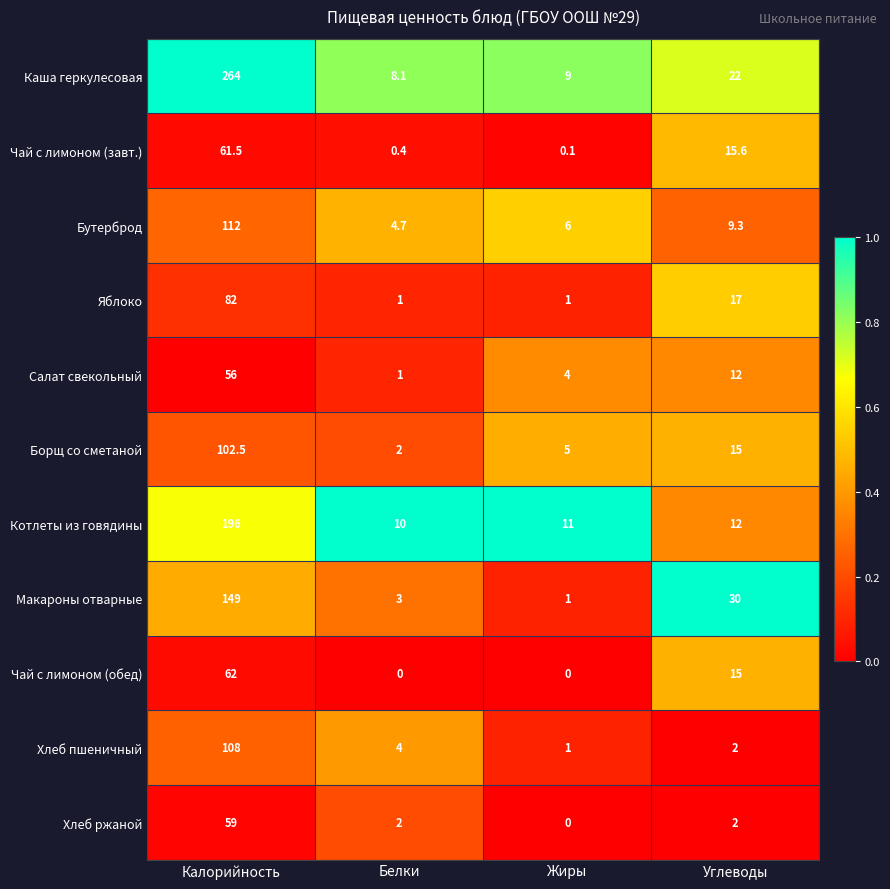

What is the average value of the Макароны отварные series?

45.8